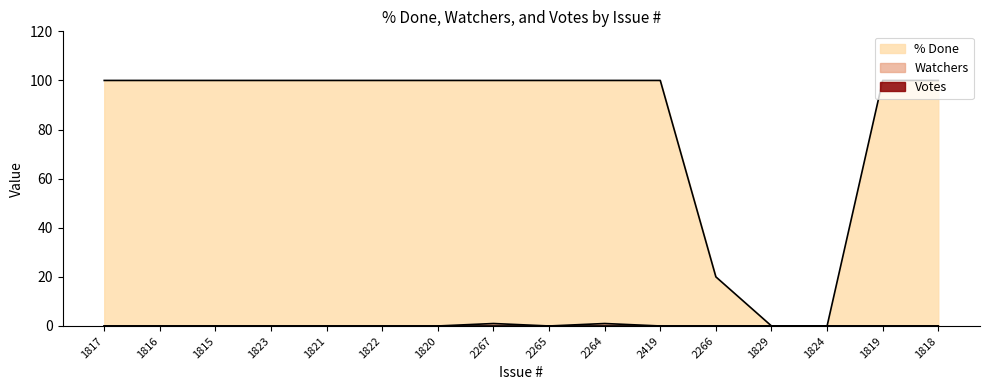

What is the label of the 10th point from the right?

1820